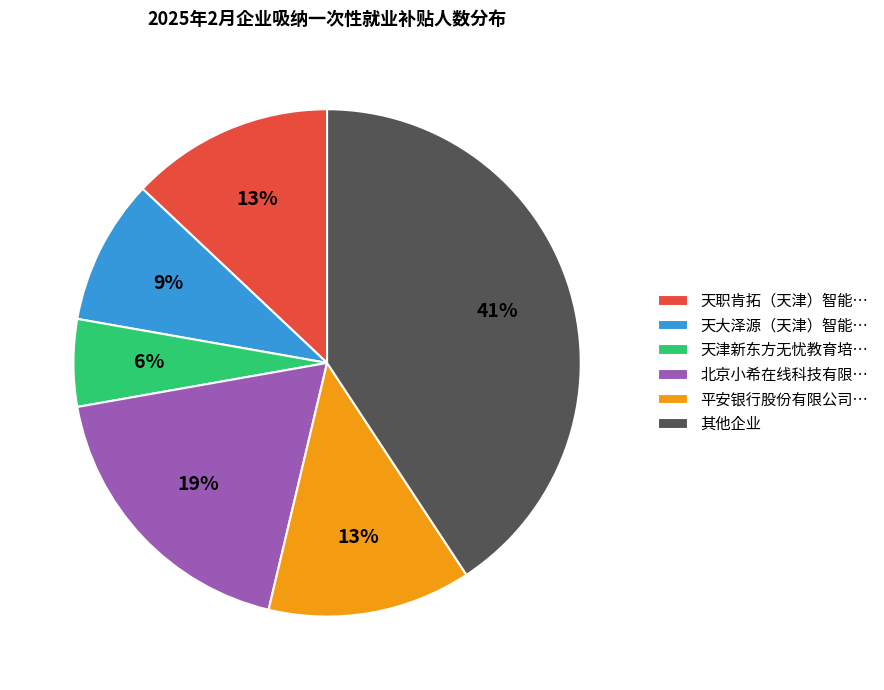

What is the largest slice in the pie chart?

其他企业